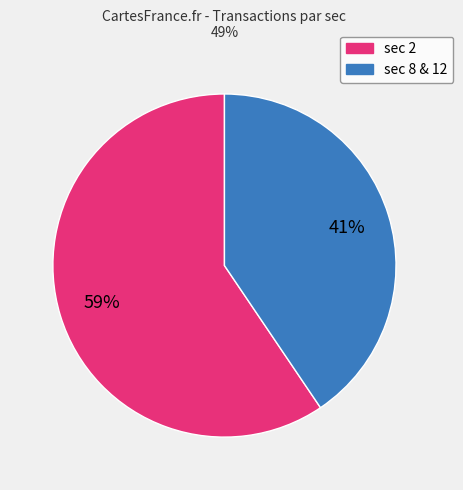

To the nearest percent, what is the average slice percentage?

50%